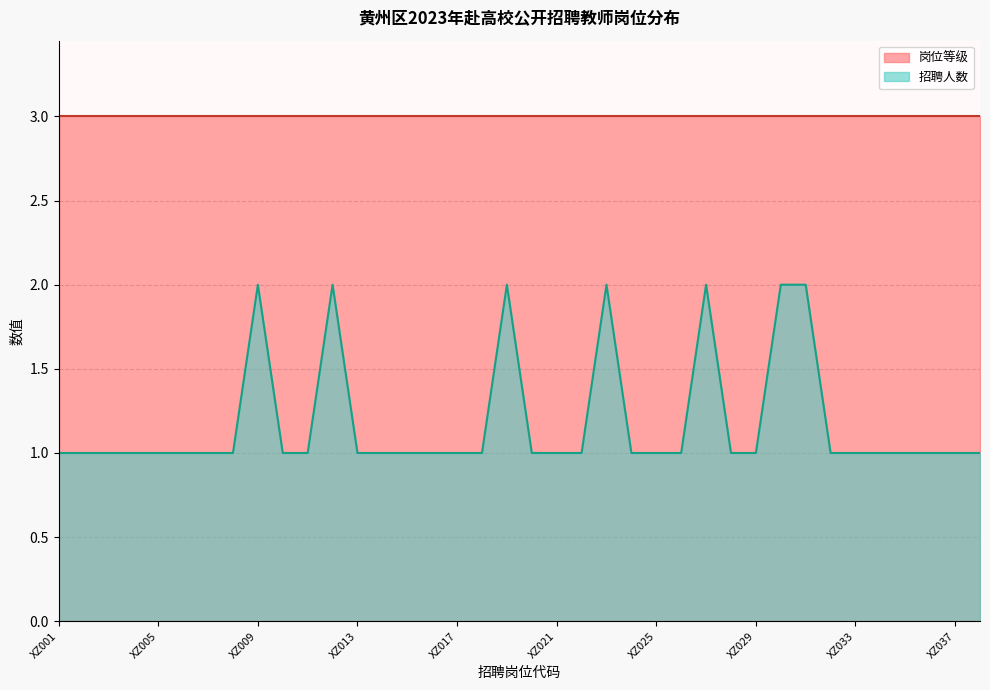

Reading left to right, list all the values displayed in this chart.

1	1	1	1	1	1	1	1	2	1	1	2	1	1	1	1	1	1	2	1	1	1	2	1	1	1	2	1	1	2	2	1	1	1	1	1	1	1